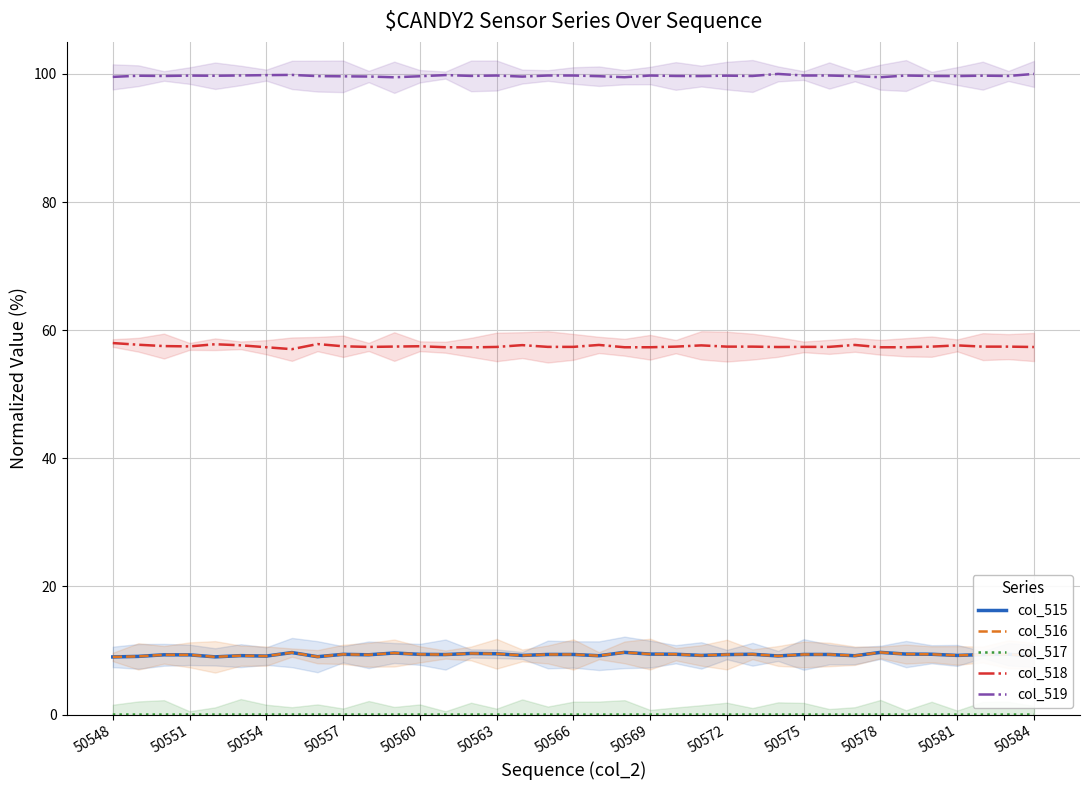

Rank the categories by col_519 value from highest to lowest.

26, 36, 50569, 13, 50566, 50563, 17, 18, 27, 28, 15, 21, 31, 50557, 24, 34, 50551, 50560, 14, 22, 25, 32, 35, 50554, 23, 33, 50572, 19, 29, 50584, 50575, 50578, 16, 50548, 20, 30, 50581